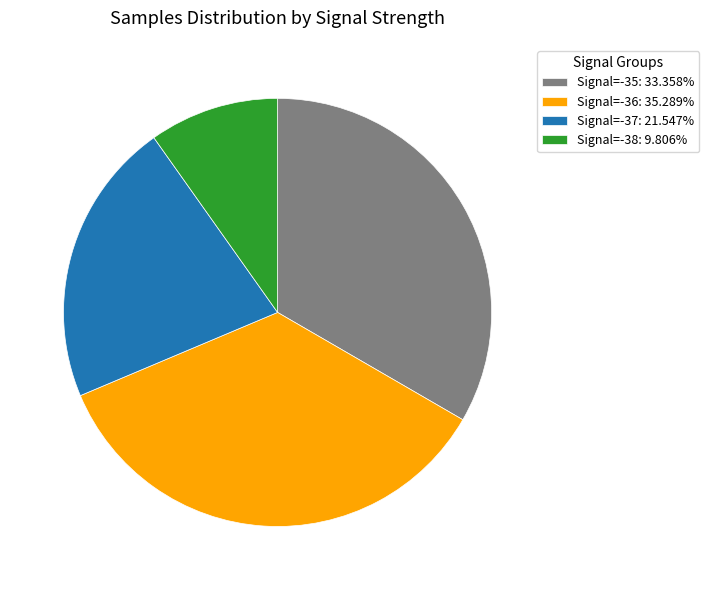

Approximately how many times larger is the value at Signal=-35: 33.358% compared to Signal=-37: 21.547%?

1.5